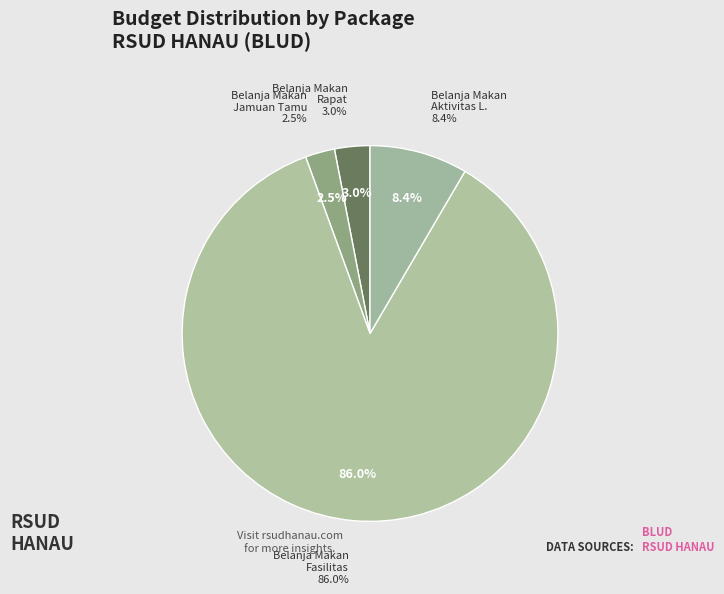

Does 38945794 represent more than half of the total?

Yes